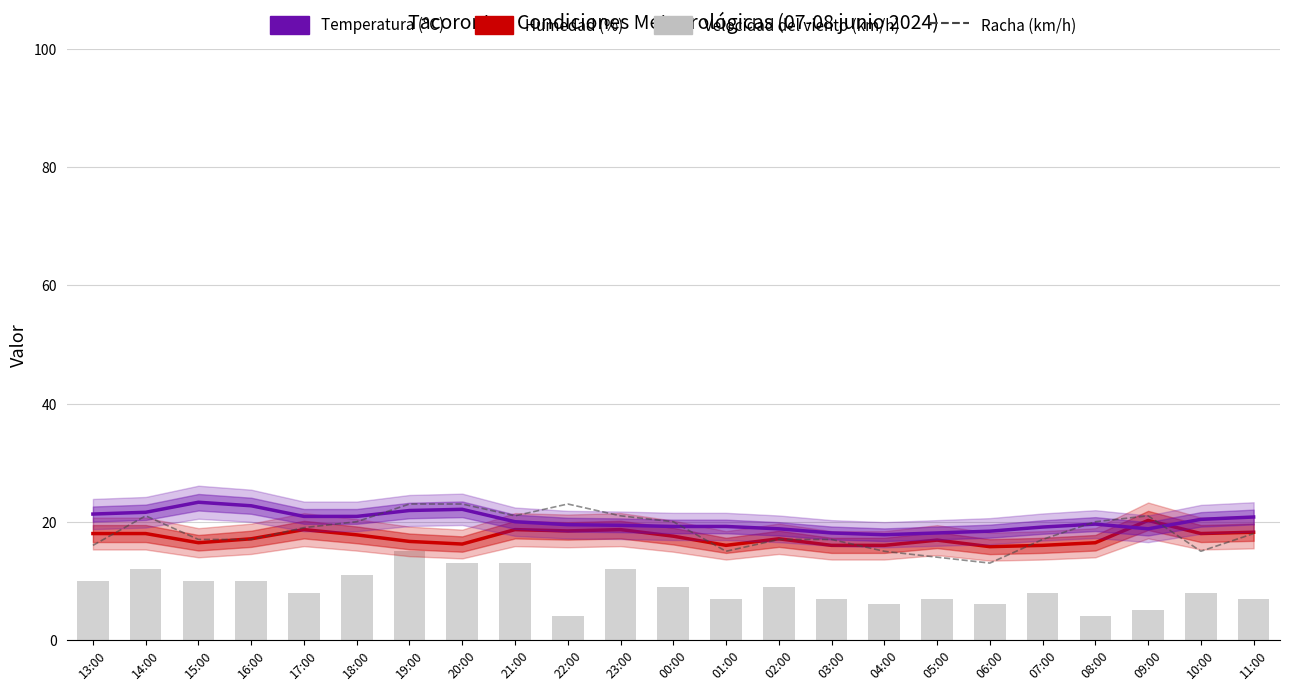

Rank the series at 09:00 from highest to lowest value.

Racha (km/h), Humedad (%), Temperatura (ºC), Velocidad del viento (km/h)